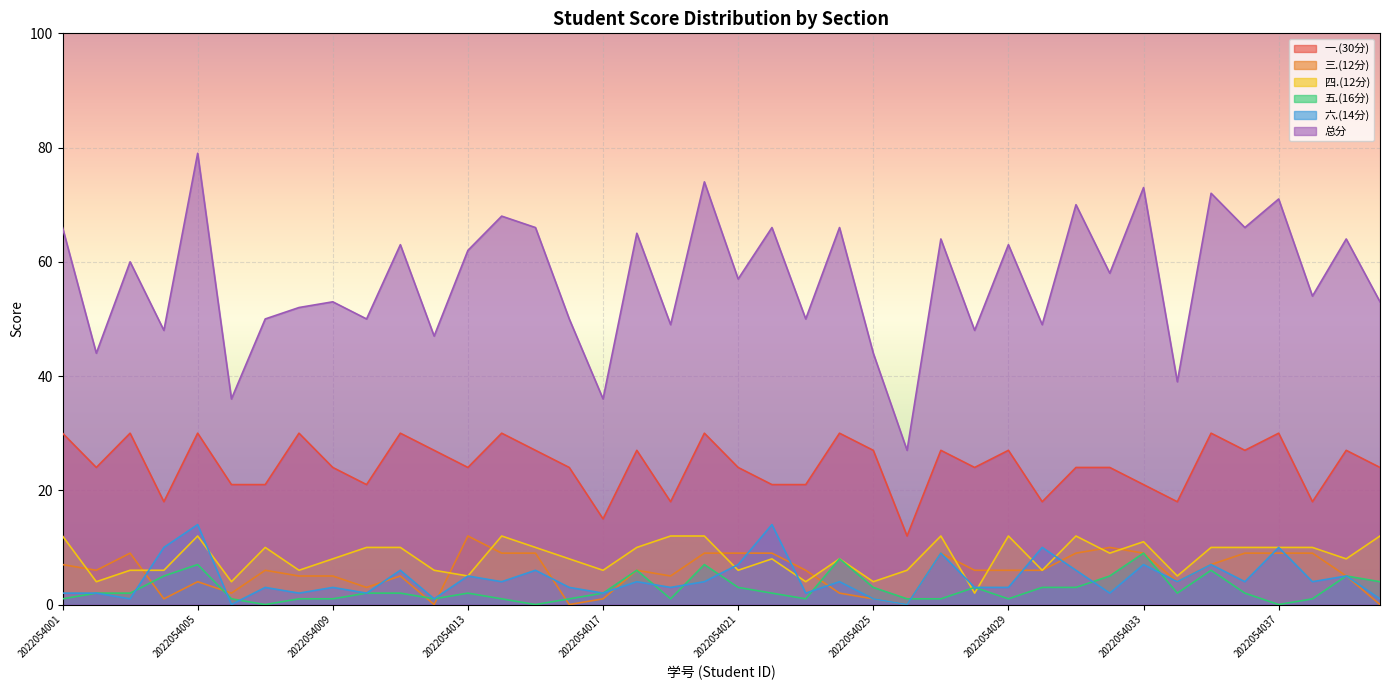

Which category has the highest value across all series?

2022054005